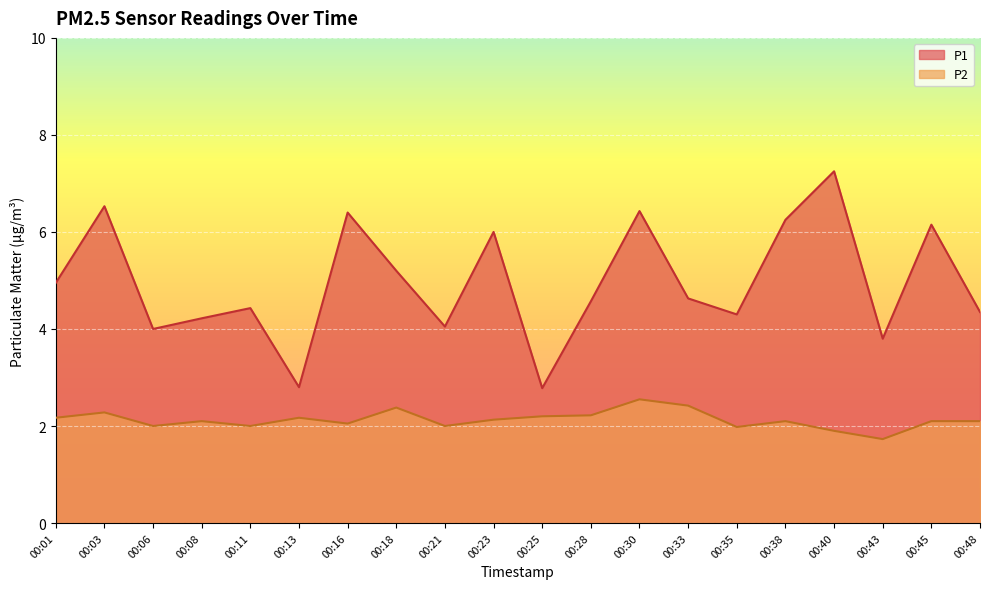

Rank the series by their maximum value, from lowest to highest.

P2, P1